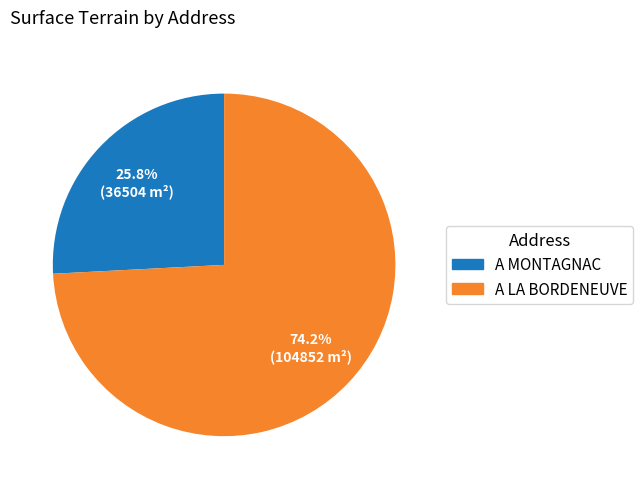

Does any single category account for the majority?

Yes